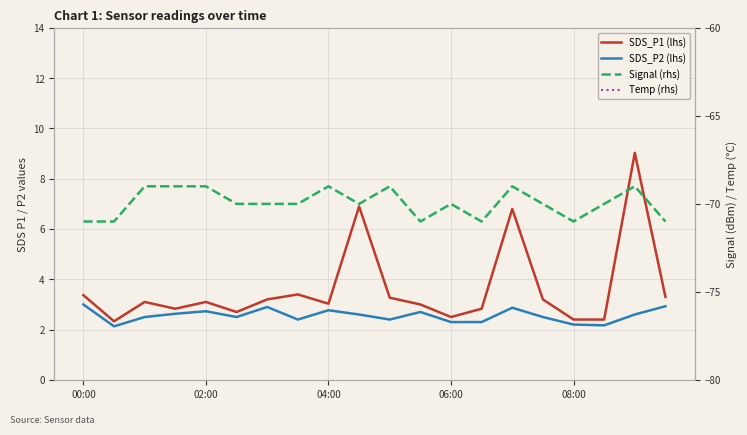

At 02:00, list the series in order from largest to smallest.

Temp (rhs), SDS_P1 (lhs), SDS_P2 (lhs), Signal (rhs)